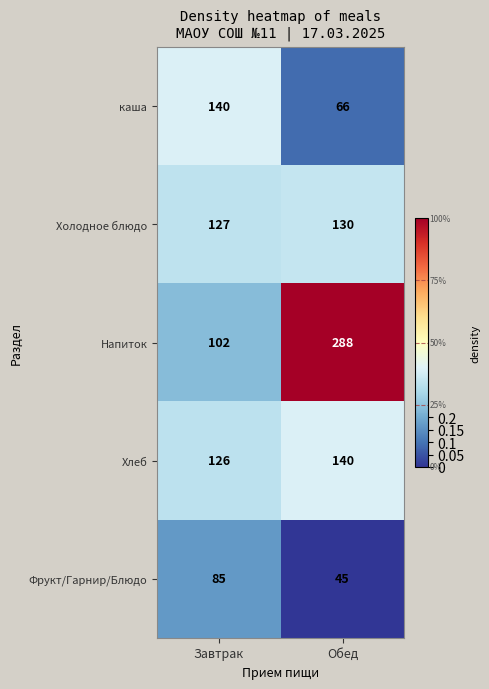

At which category is the sum across all series the highest?

Обед